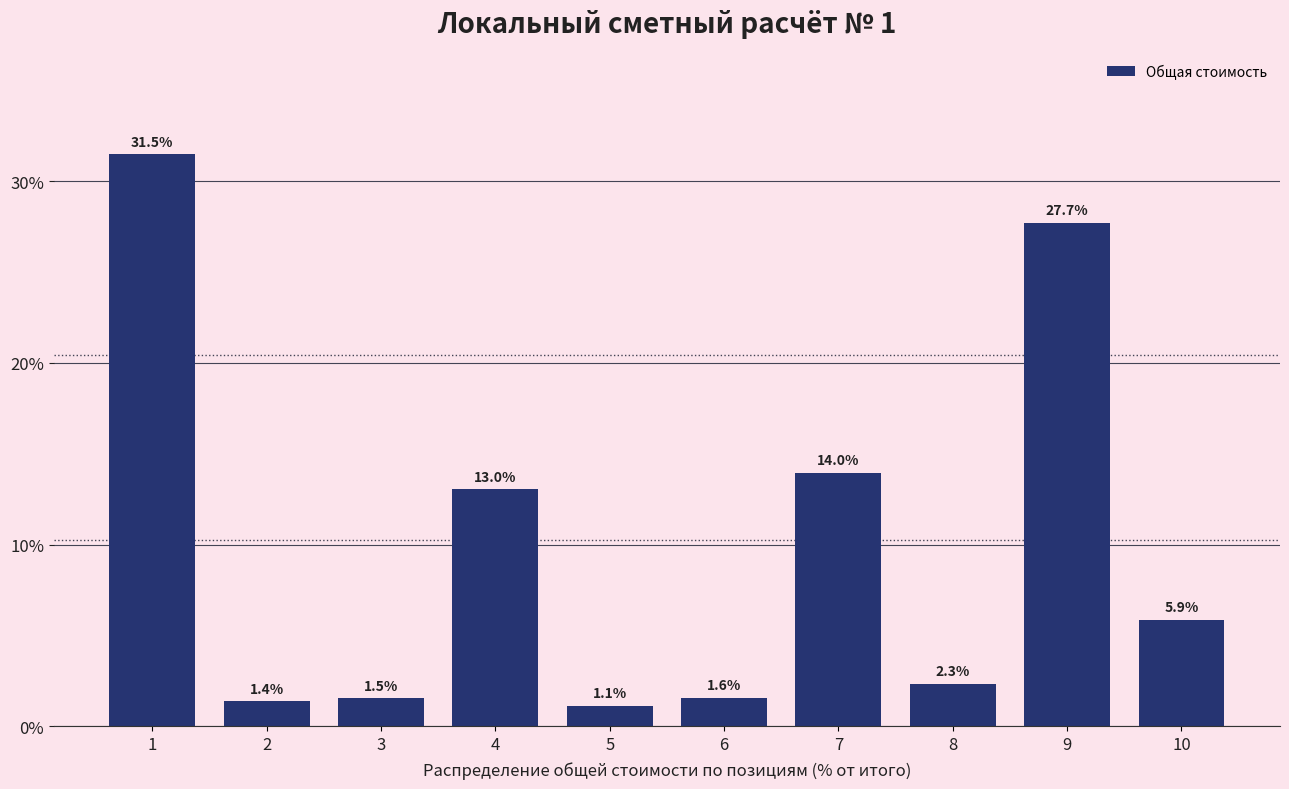

Reading right to left, list all the values displayed in this chart.

10=5.9	9=27.7	8=2.3	7=14.0	6=1.6	5=1.1	4=13.0	3=1.5	2=1.4	1=31.5